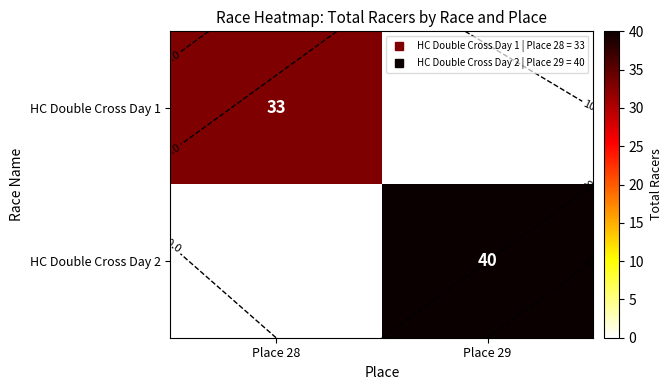

Which series has the largest total across all categories?

HC Double Cross Day 2